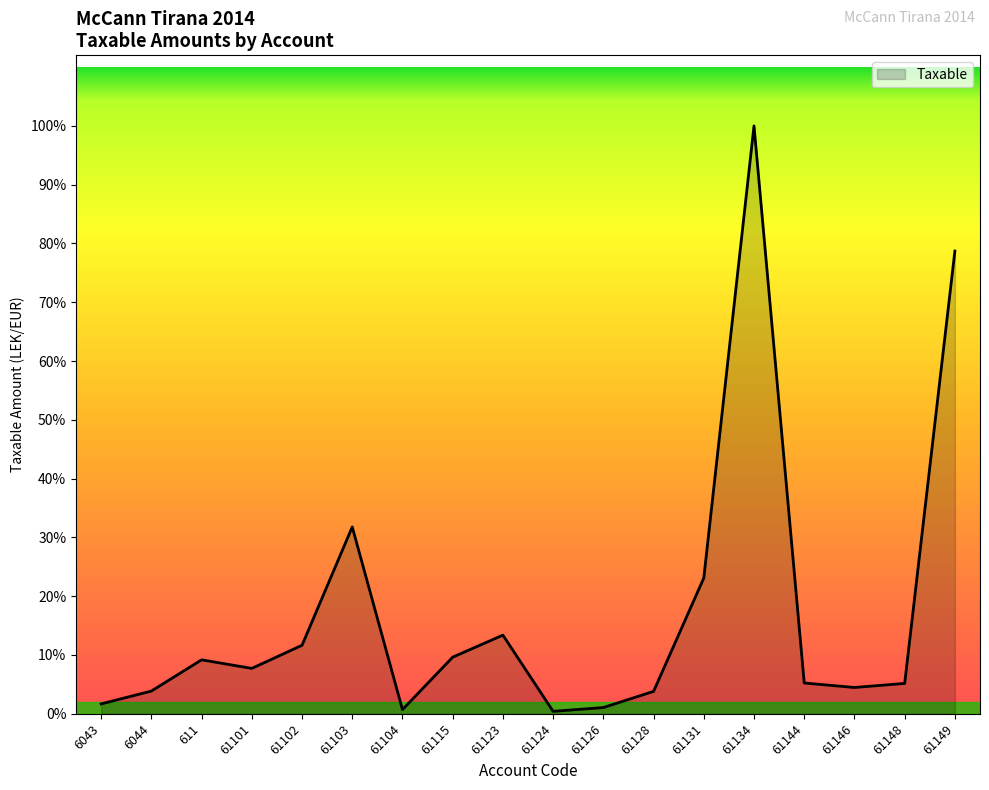

Does the chart have visible grid lines?

No